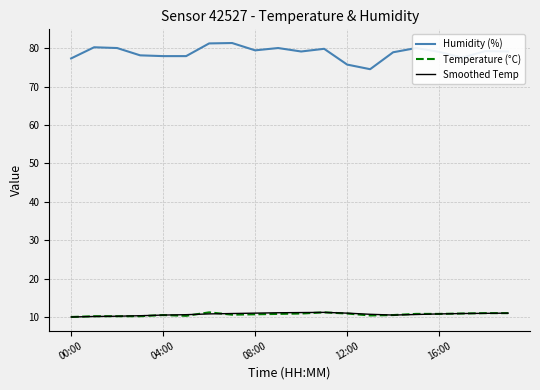

What is the minimum value shown in the chart?

10.1